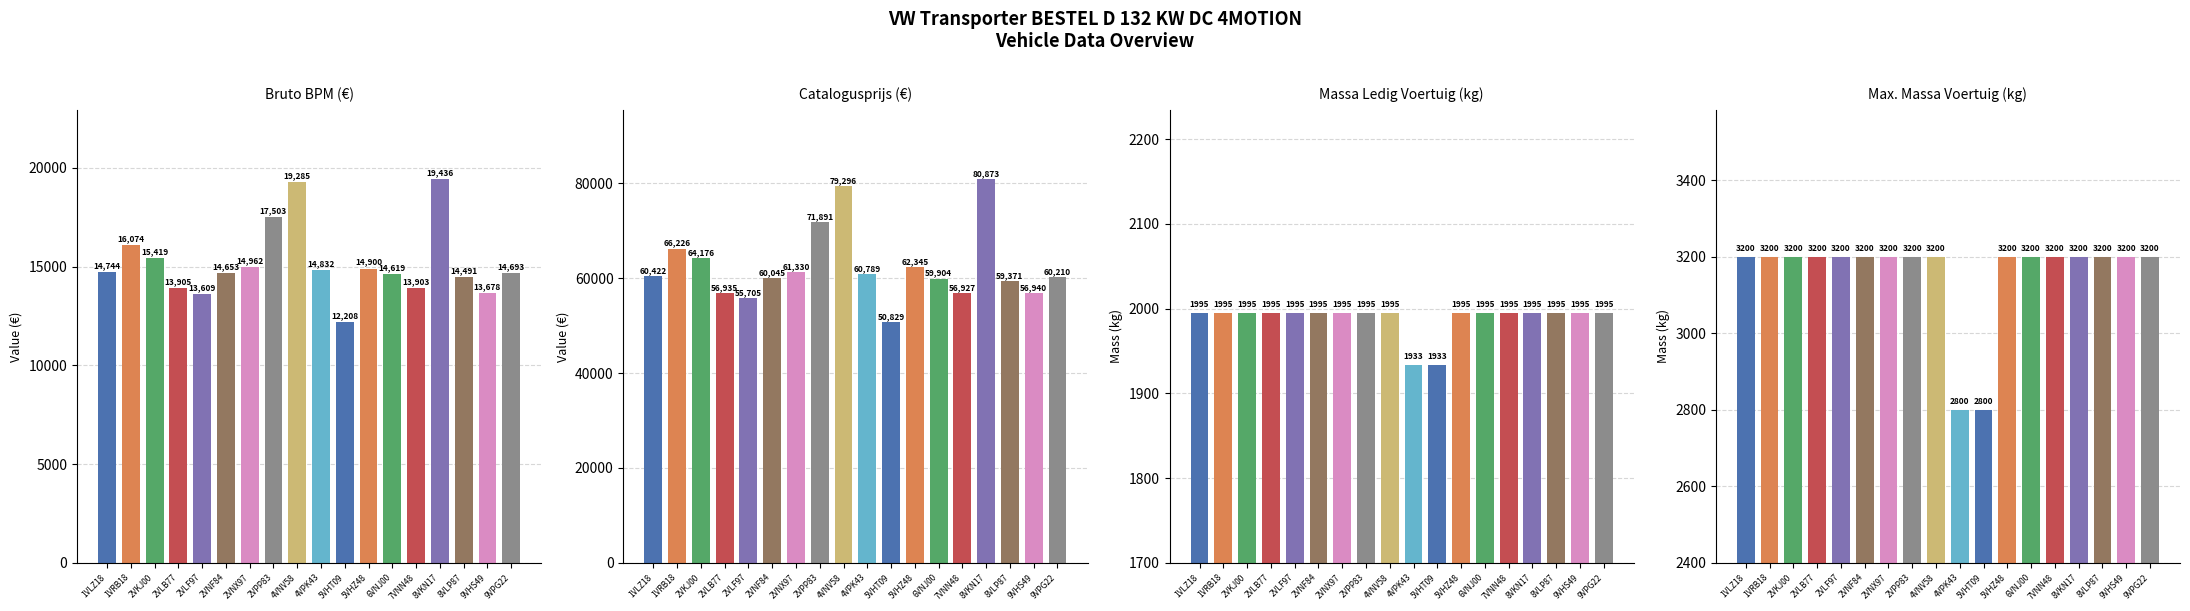

Which series has the largest range (max minus min)?

catalogusprijs